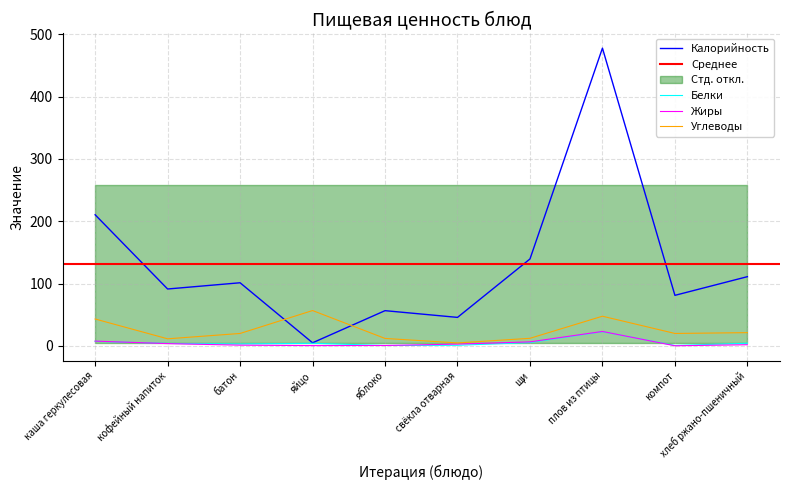

What position from the left is свёкла отварная?

6